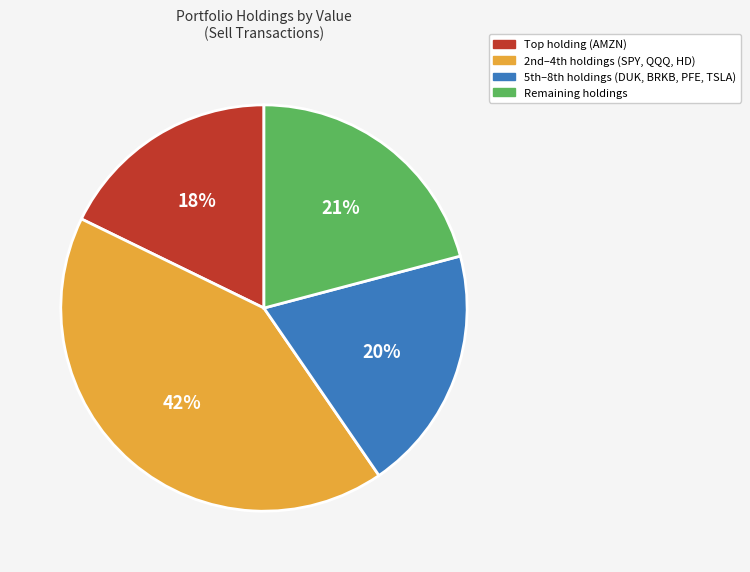

Is there a majority slice in this chart?

No